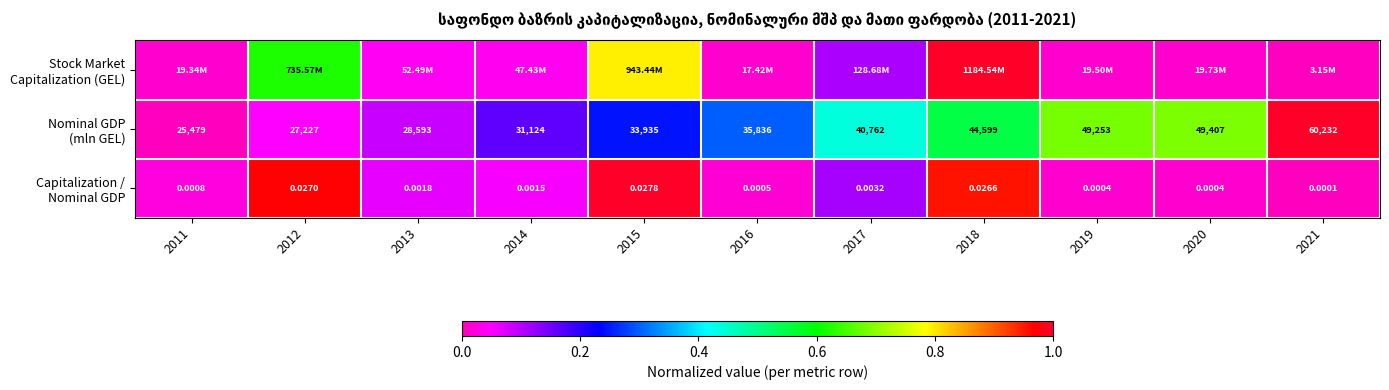

Which series changed the most between 2011 and 2018?

Stock Market Capitalization (GEL)